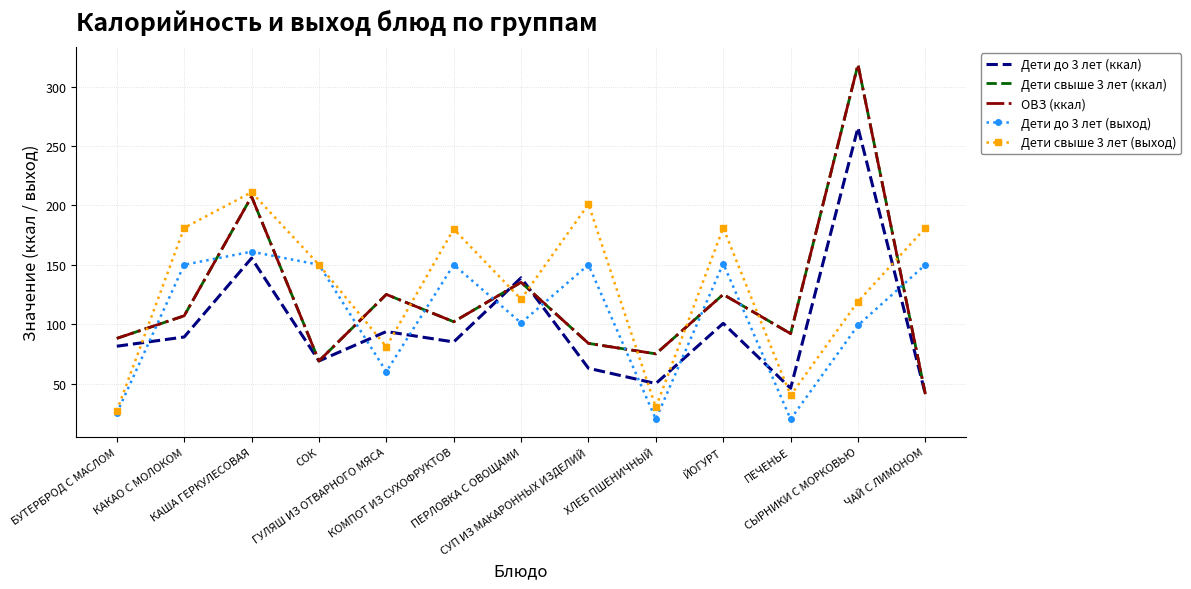

True or false: Дети до 3 лет (ккал) has a value of 148.0 at ГУЛЯШ ИЗ ОТВАРНОГО МЯСА.

False